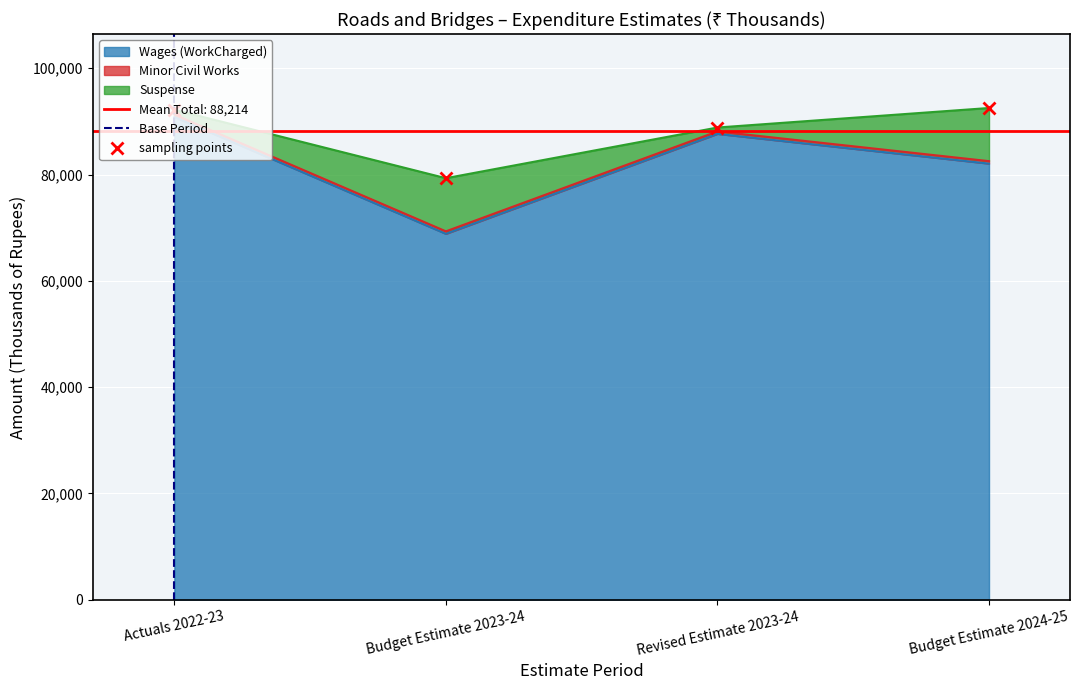

At which category does Suspense reach its first local peak?

Budget Estimate 2023-24